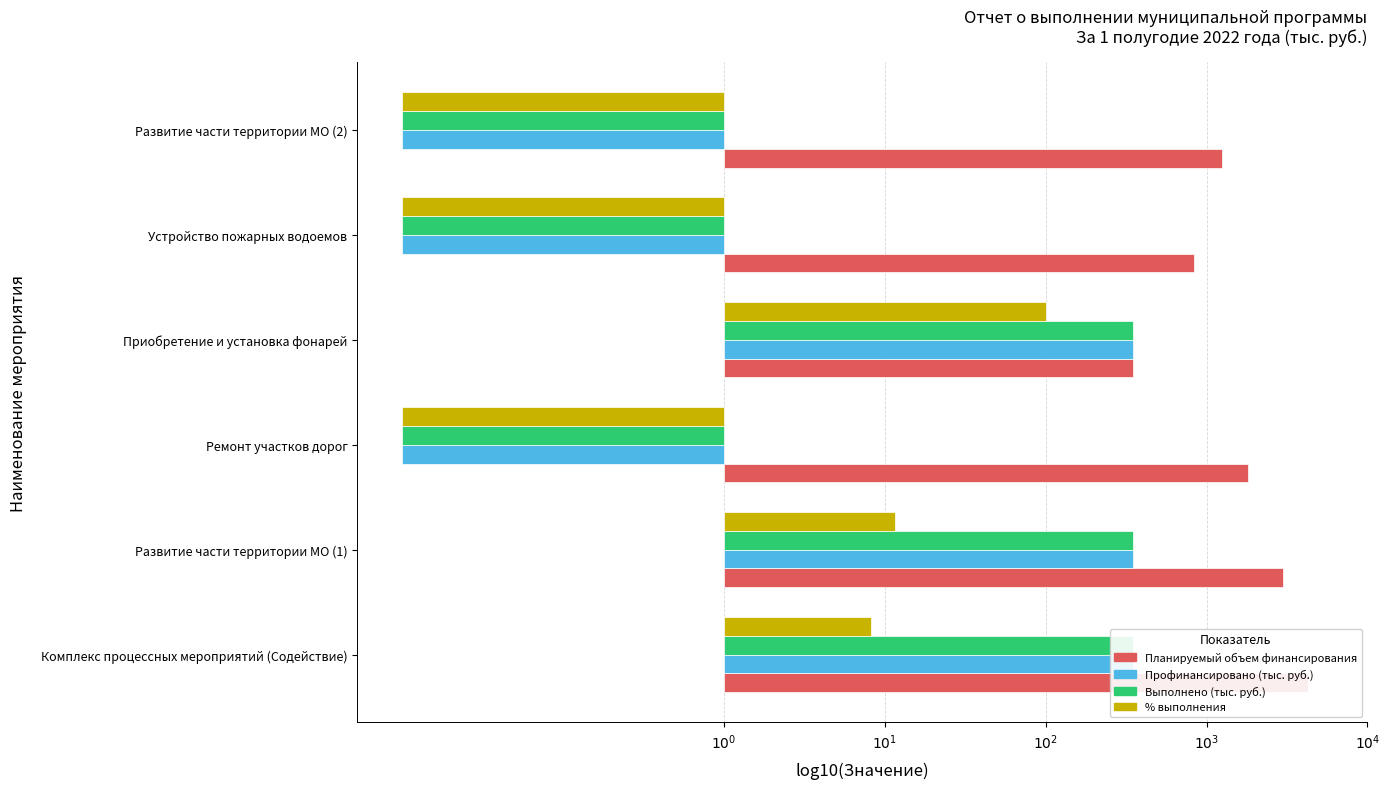

How many categories are shown in the chart?

6